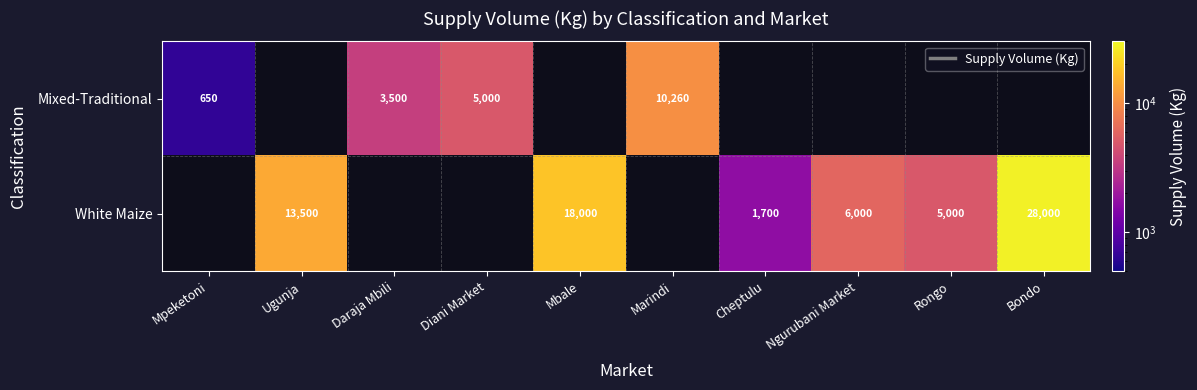

The Mixed-Traditional series shows 2382 at Diani Market. True or false?

False